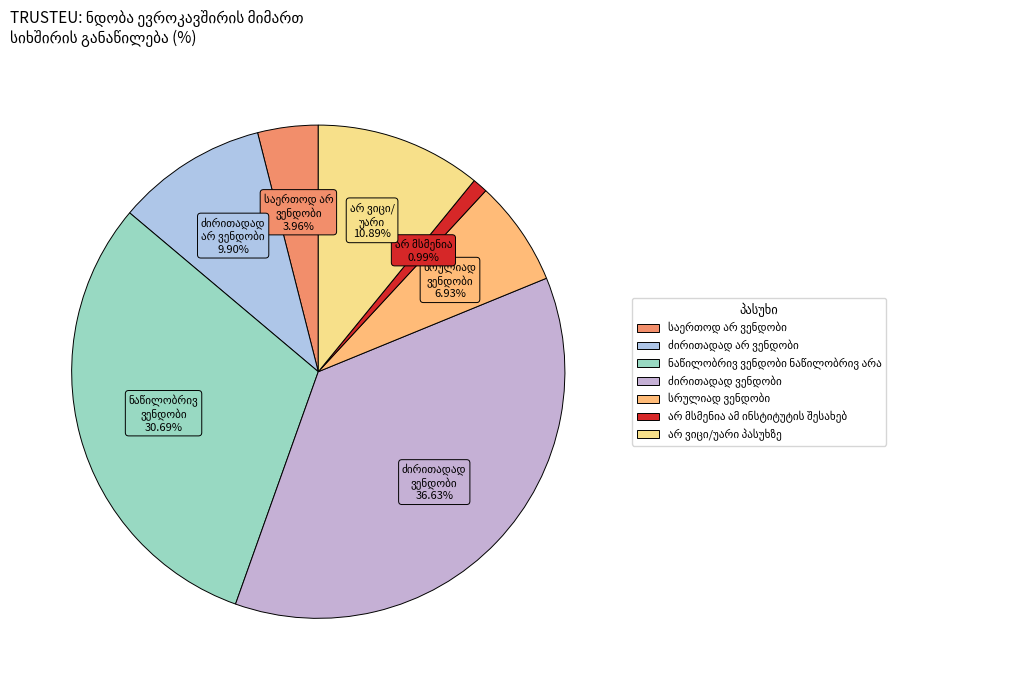

Rank the categories by value from highest to lowest.

ძირითადად ვენდობი, ნაწილობრივ ვენდობი ნაწილობრივ არა, არ ვიცი/უარი პასუხზე, ძირითადად არ ვენდობი, სრულიად ვენდობი, საერთოდ არ ვენდობი, არ მსმენია ამ ინსტიტუტის შესახებ